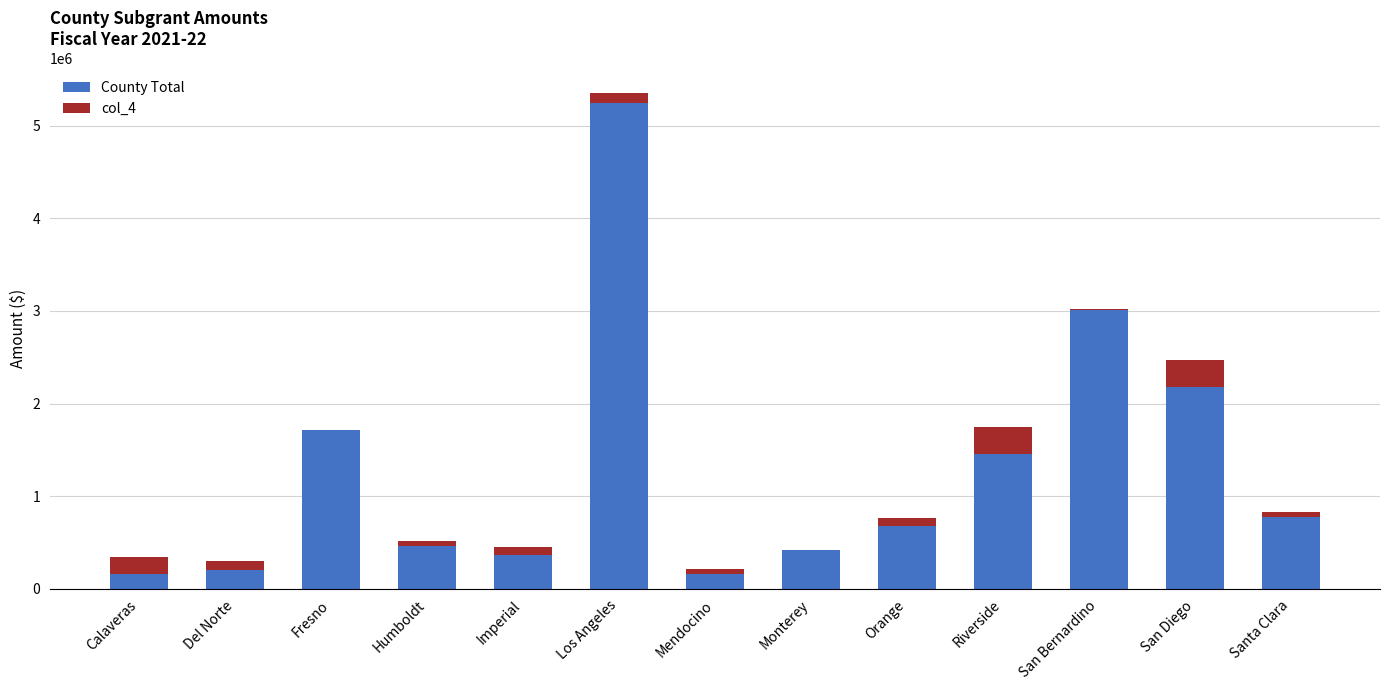

At which category is the sum across all series the highest?

Los Angeles